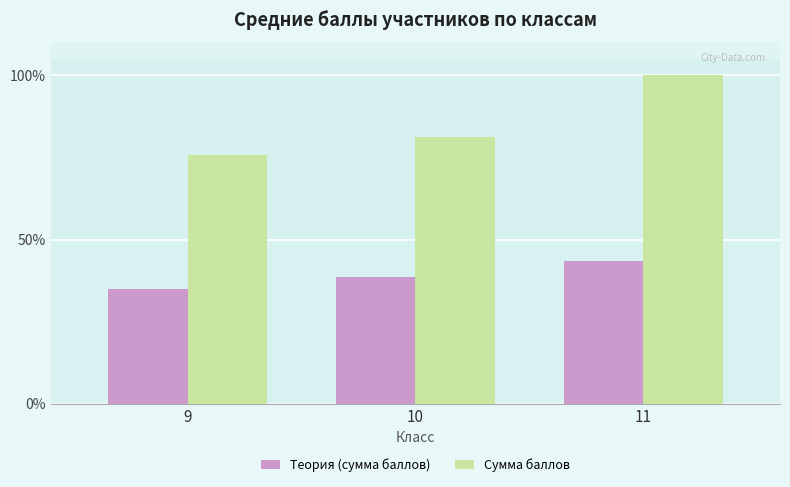

List the series in order of their peak value, lowest first.

Теория (сумма баллов), Сумма баллов